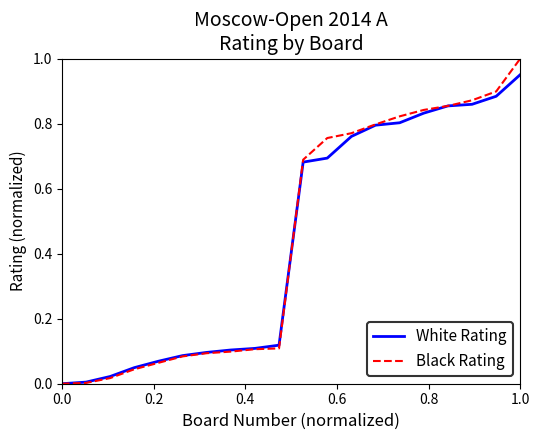

Rank the series by their maximum value, from lowest to highest.

White Rating, Black Rating